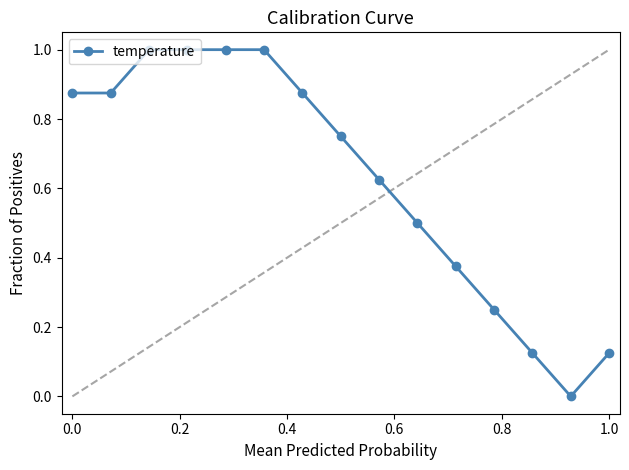

What is the sum of all values?

9.4